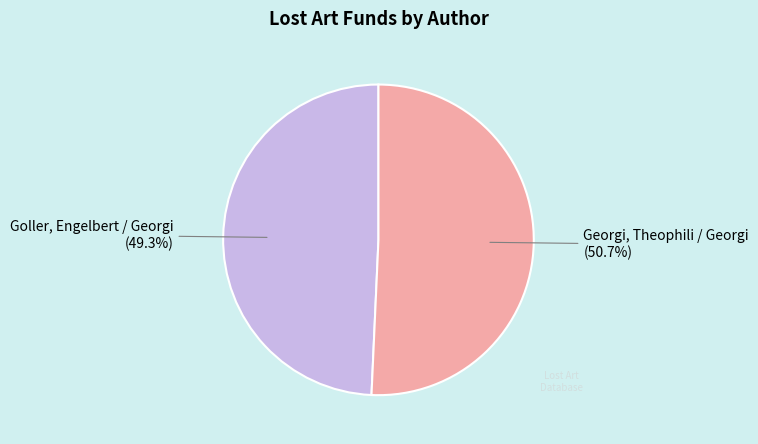

Does any single category account for the majority?

Yes